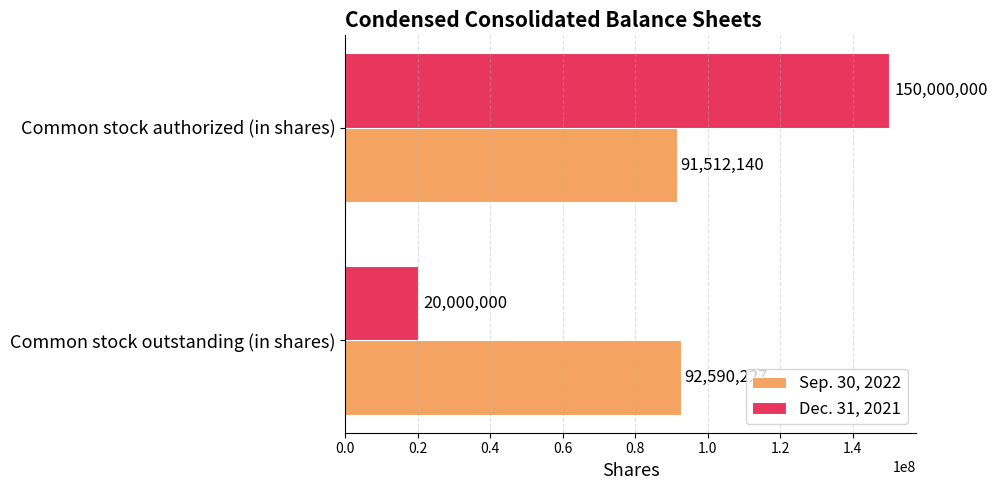

What are all the series names shown in the legend?

Sep. 30, 2022, Dec. 31, 2021